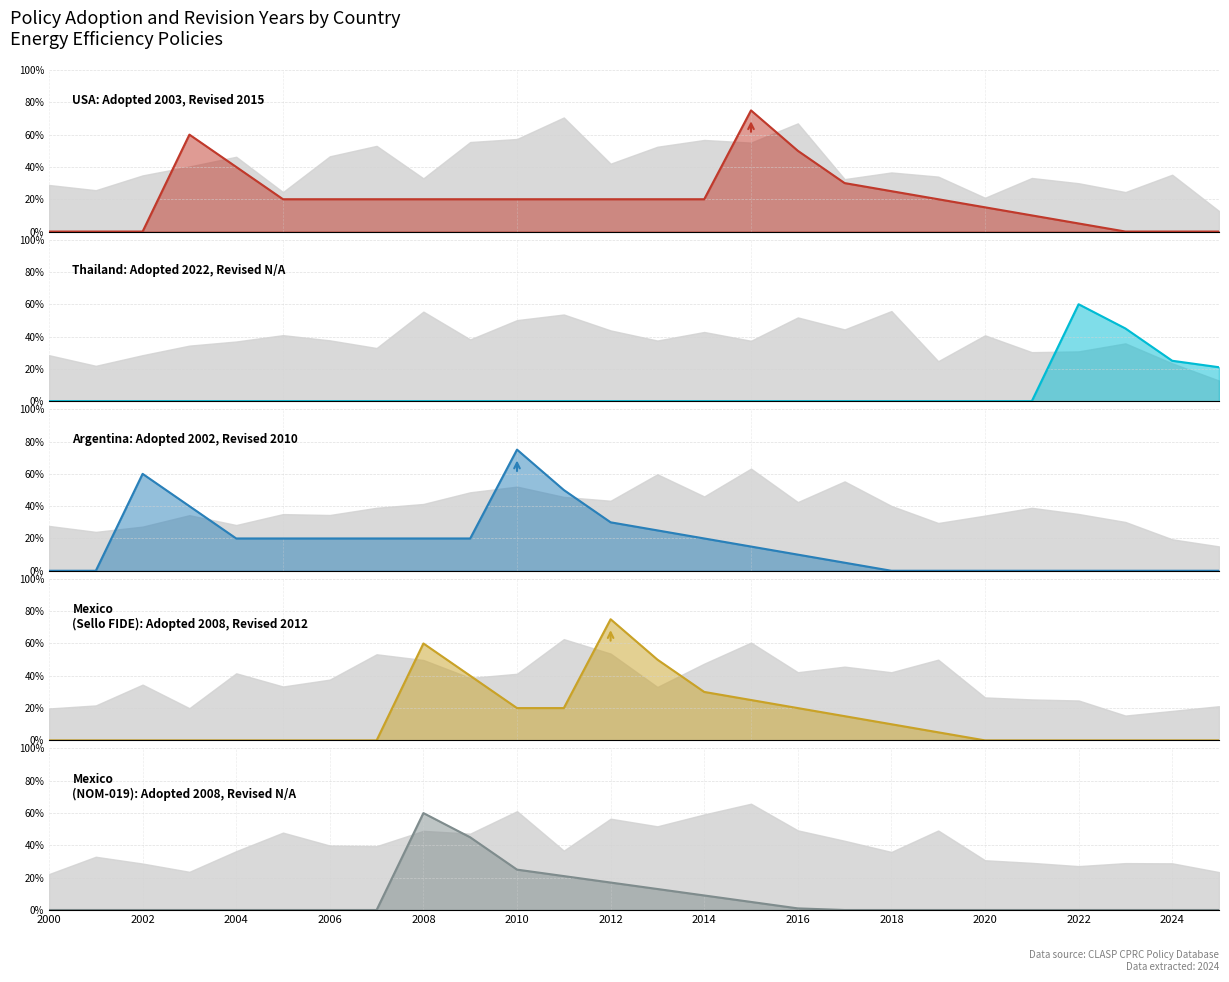

True or false: Thailand_line has a value of -34 at 2002.

False